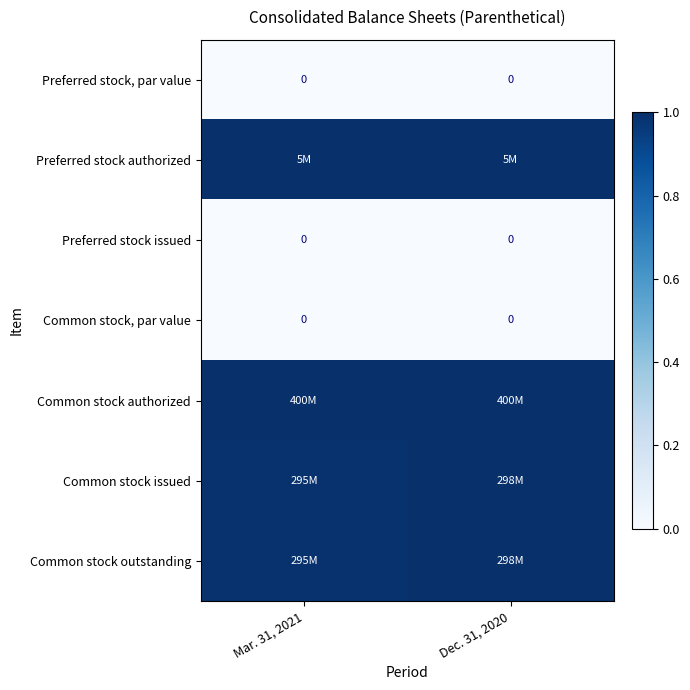

At which label does Common stock authorized reach its peak?

Mar. 31, 2021